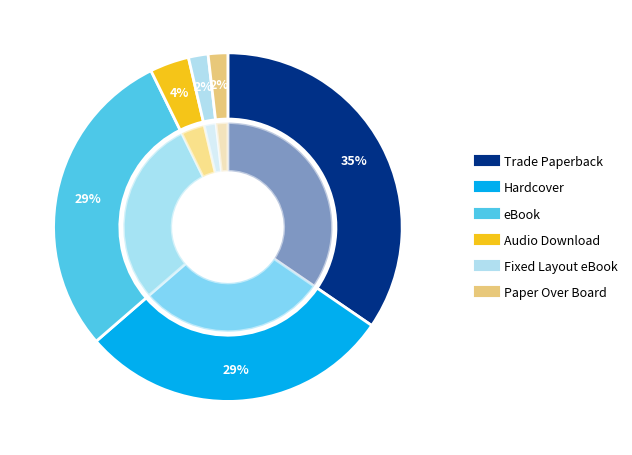

Does Audio Download represent more than half of the total?

No